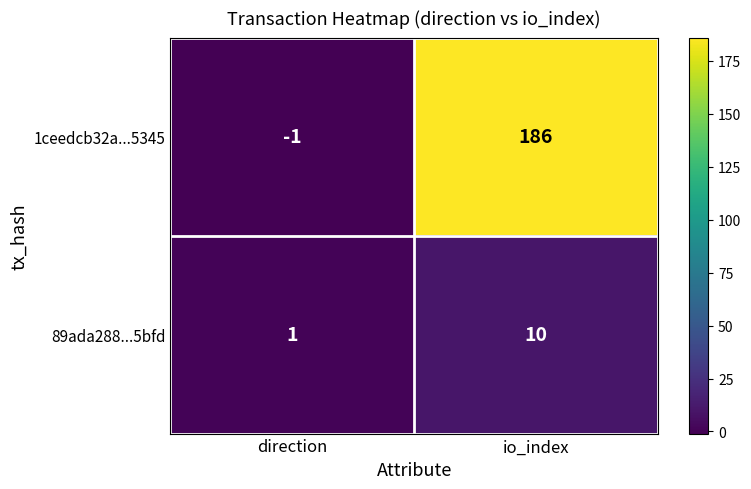

Count the number of data series in this chart.

2